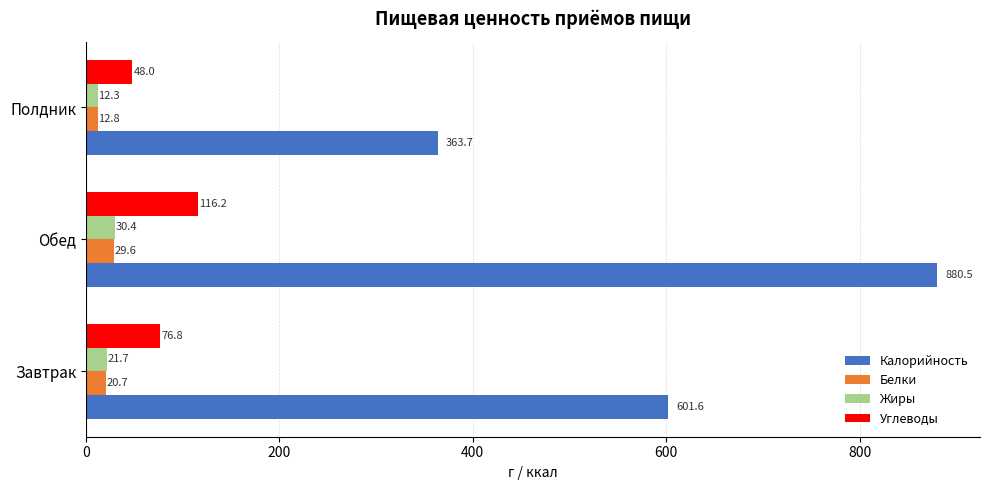

How many data points in Углеводы are above 76?

2